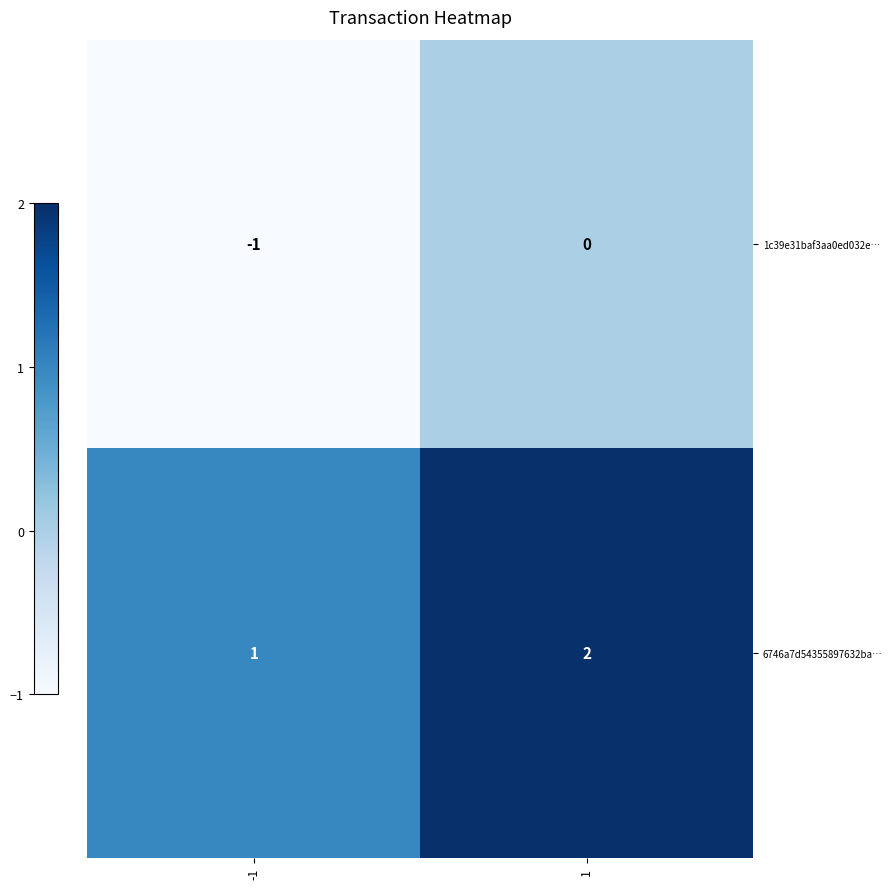

What is the sum of the 6746a7d54355897632ba… values at 1 and -1?

3